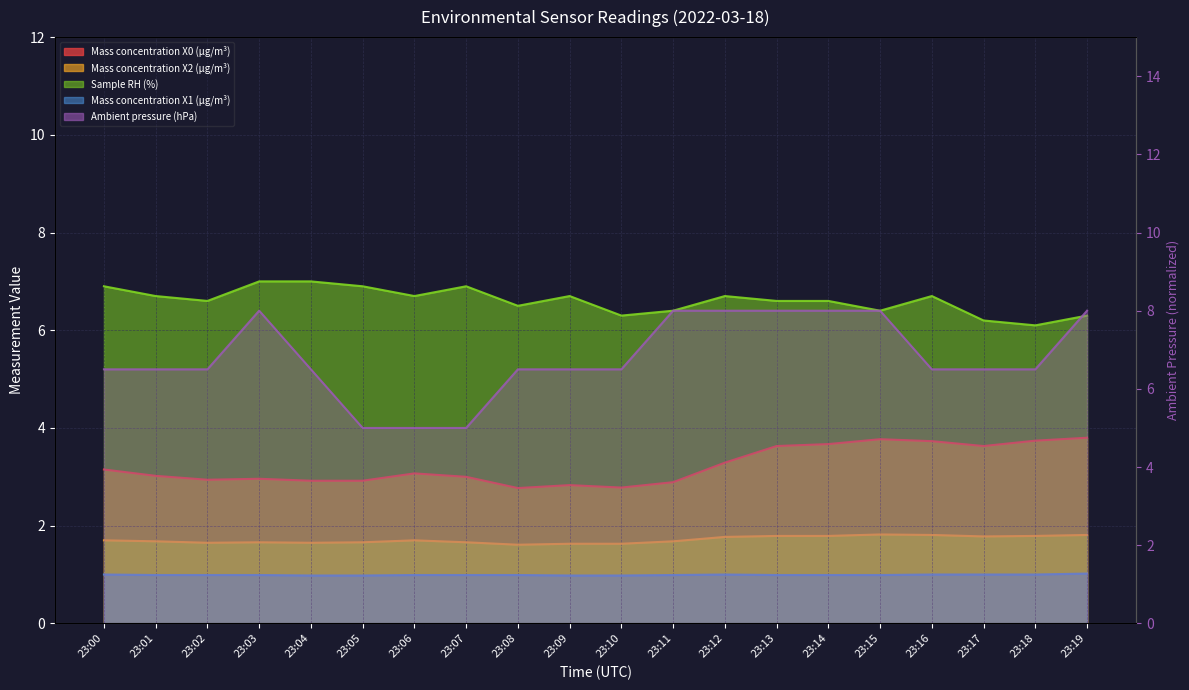

At which category does Mass concentration X2 (μg/m³) reach its first local valley?

23:02